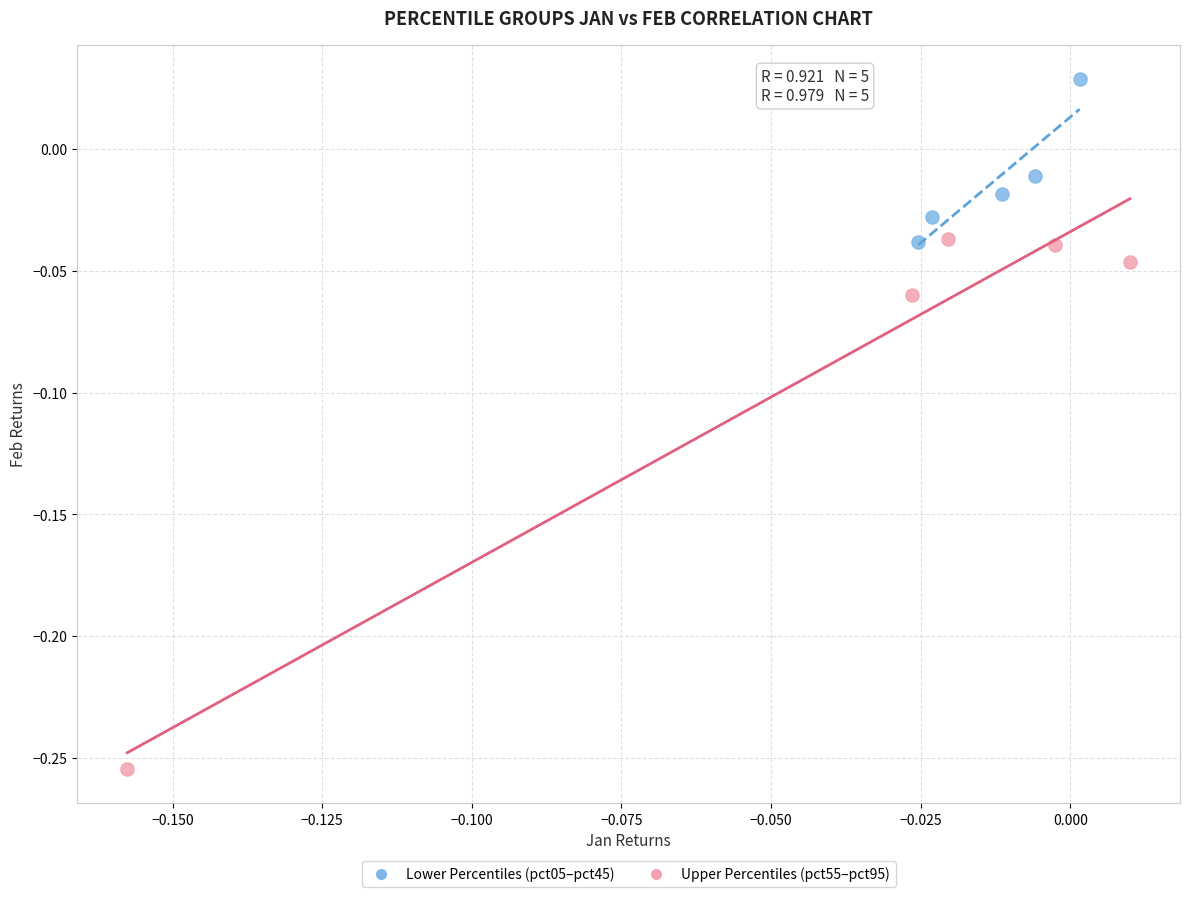

Which series contains the highest Y value?

Lower Percentiles (pct05–pct45)